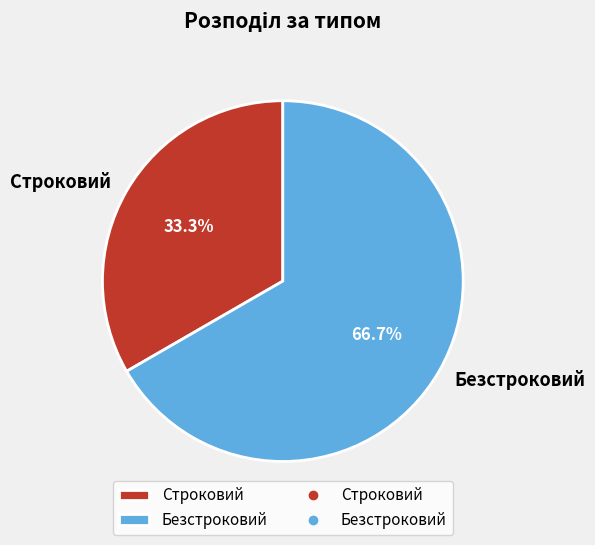

Do Строковий and Безстроковий together represent more than half of the pie?

Yes